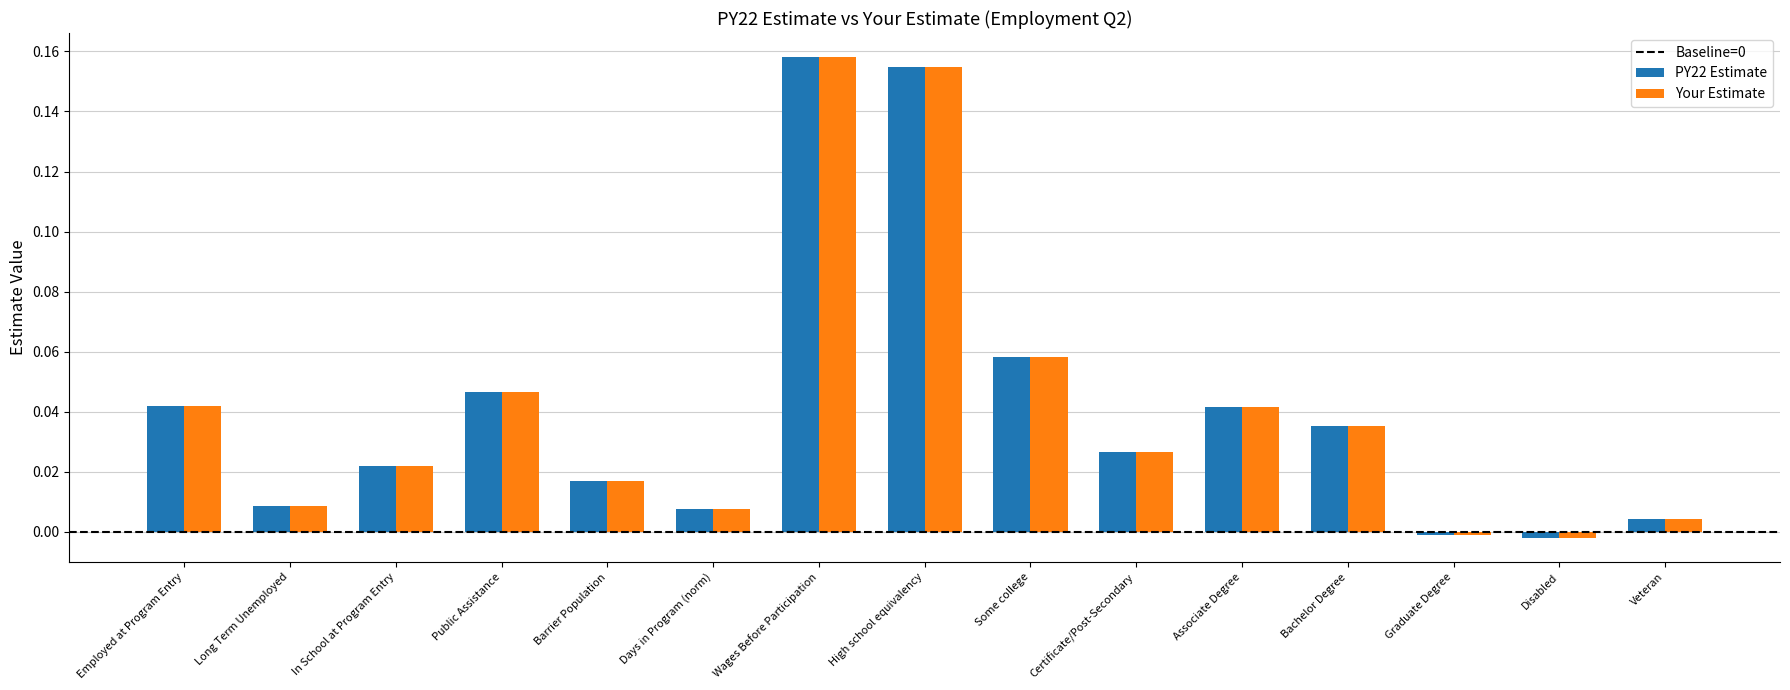

Which series changed the most between In School at Program Entry and Veteran?

PY22 Estimate